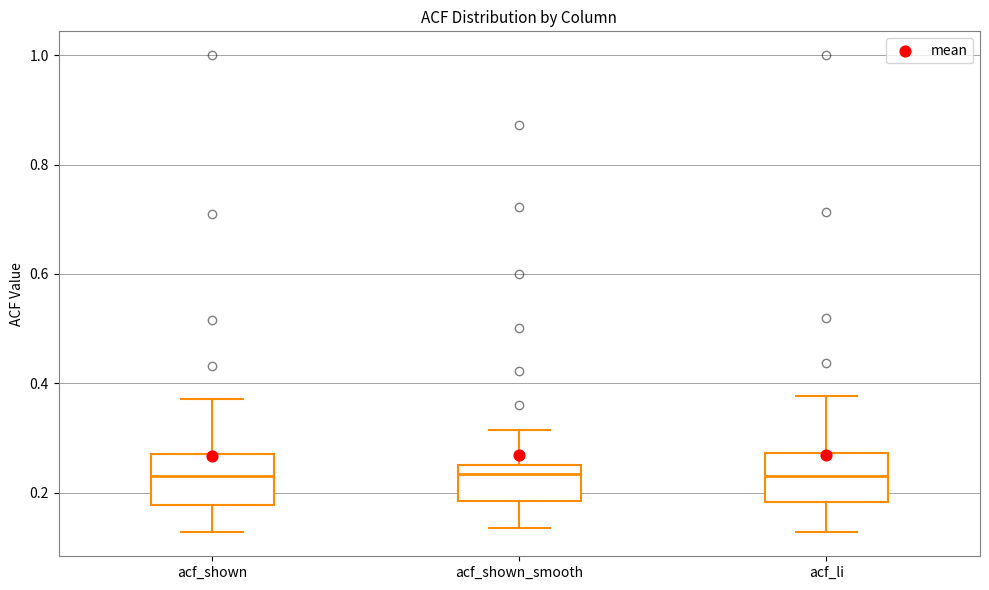

Reading left to right, read every box against the y-axis: the position of its median line, the range the box covers, and the ends of its whiskers. The values are not printed on the chart, so give them approximately, as read against the axis.

acf_shown: median 0.24, box 0.18 to 0.28, whiskers 0.12 to 0.38
acf_shown_smooth: median 0.24, box 0.18 to 0.26, whiskers 0.14 to 0.32
acf_li: median 0.24, box 0.18 to 0.28, whiskers 0.12 to 0.38